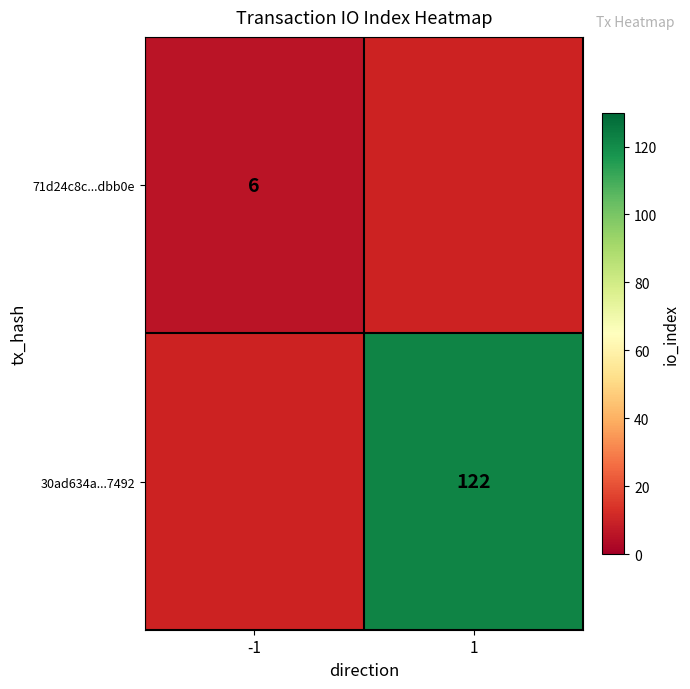

What is the smallest value displayed?

6.0